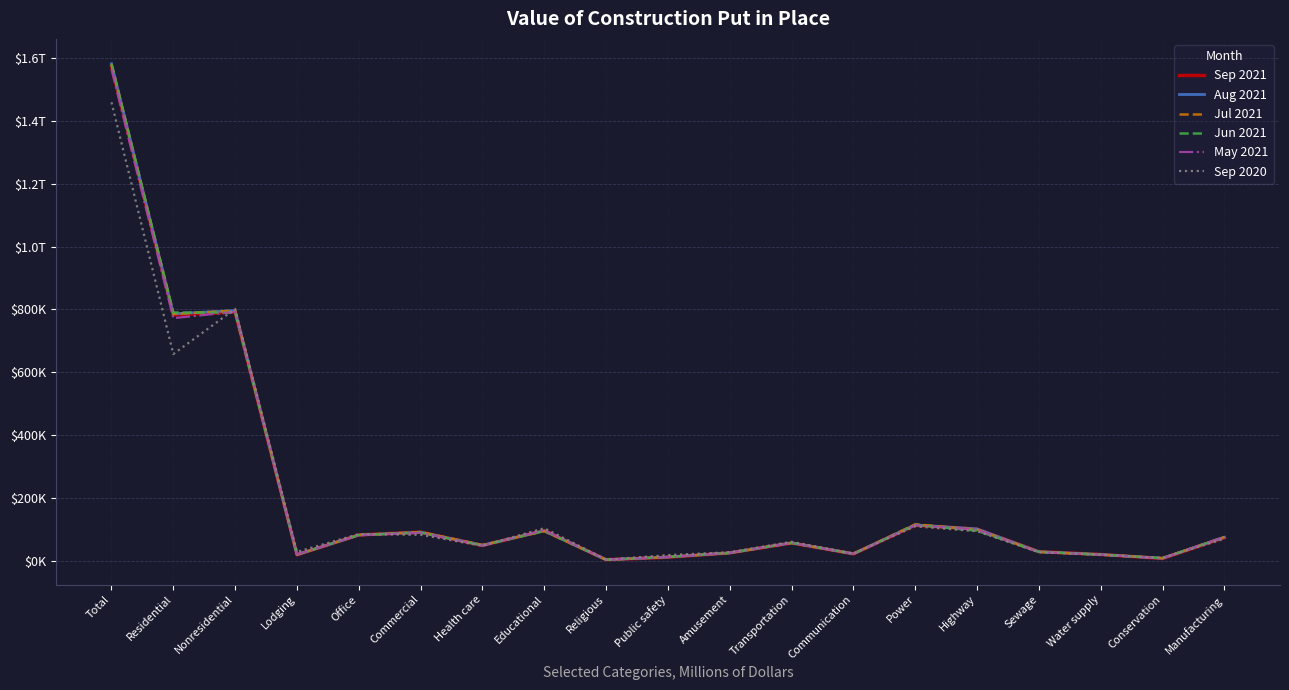

Read the Sep 2020 value at Office.

84535